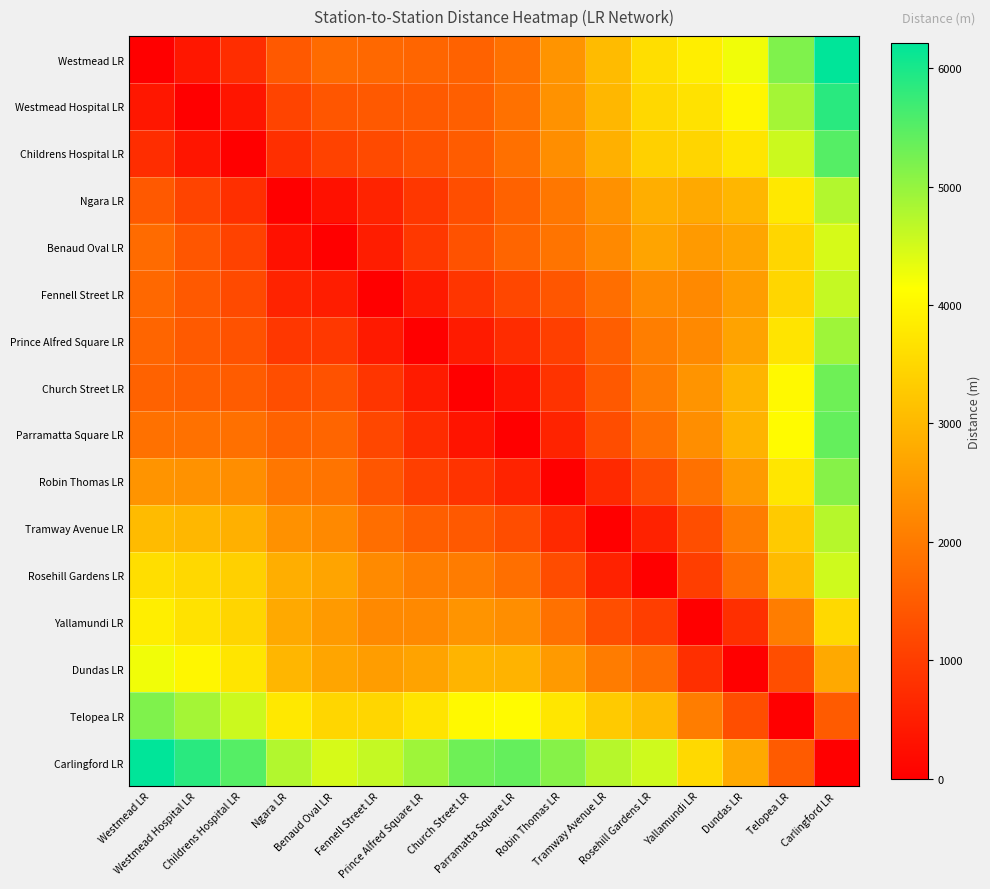

How many distinct data groups are displayed?

16